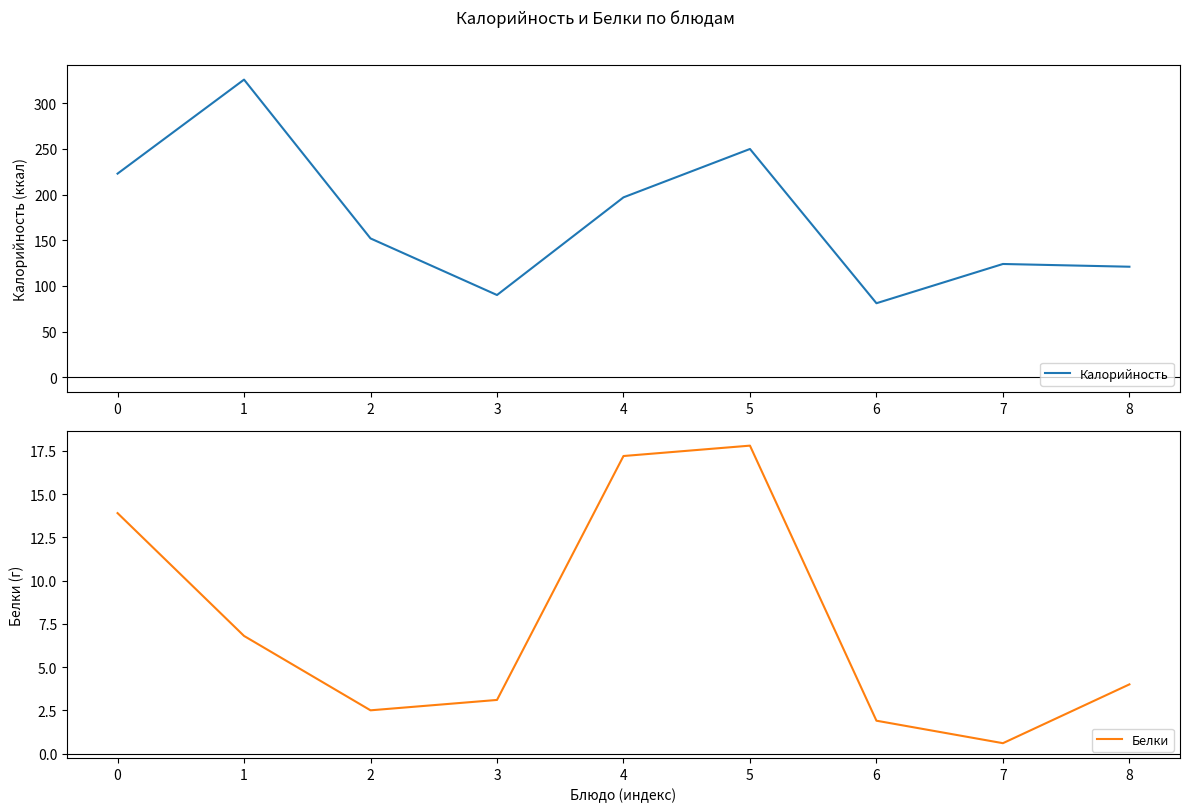

Which series changed the most between 5 and 7?

Калорийность